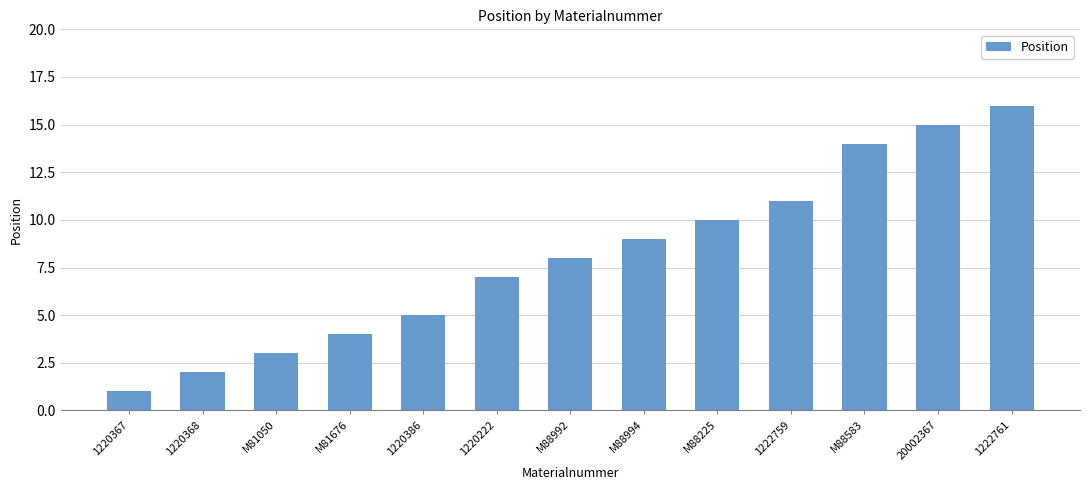

Which label corresponds to the largest value in the chart?

1222761